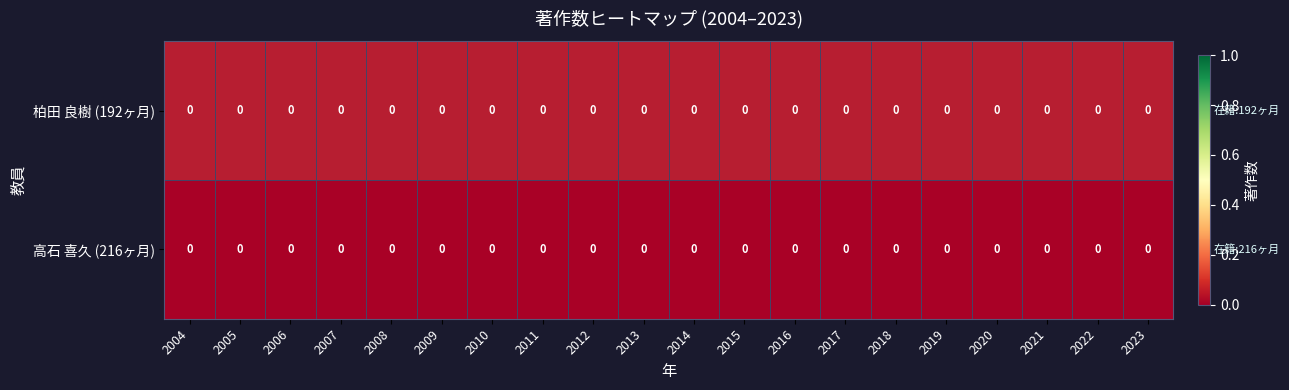

Which has a higher value, 2018 or 2007?

2018